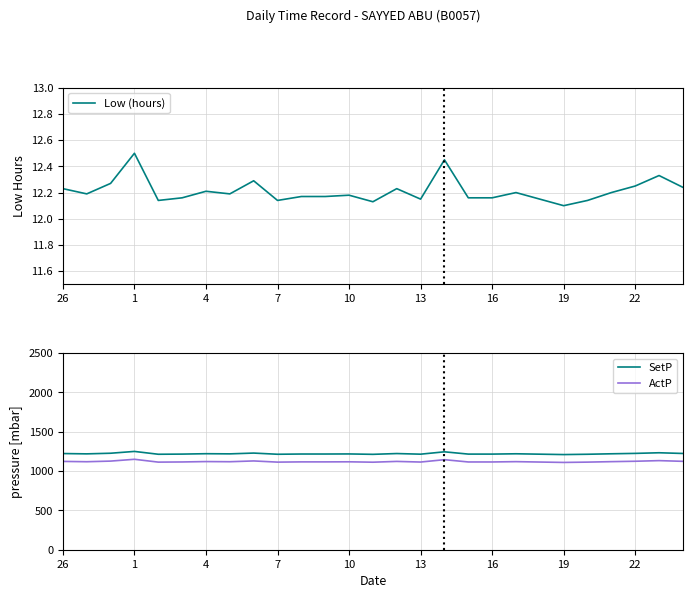

What is the value of the SetP point at the 25th from the left?

1225.0